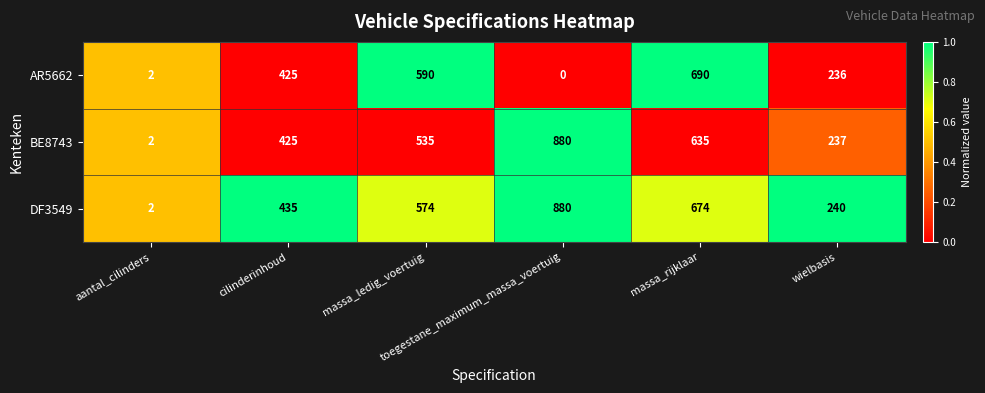

What is the maximum value shown in the chart?

880